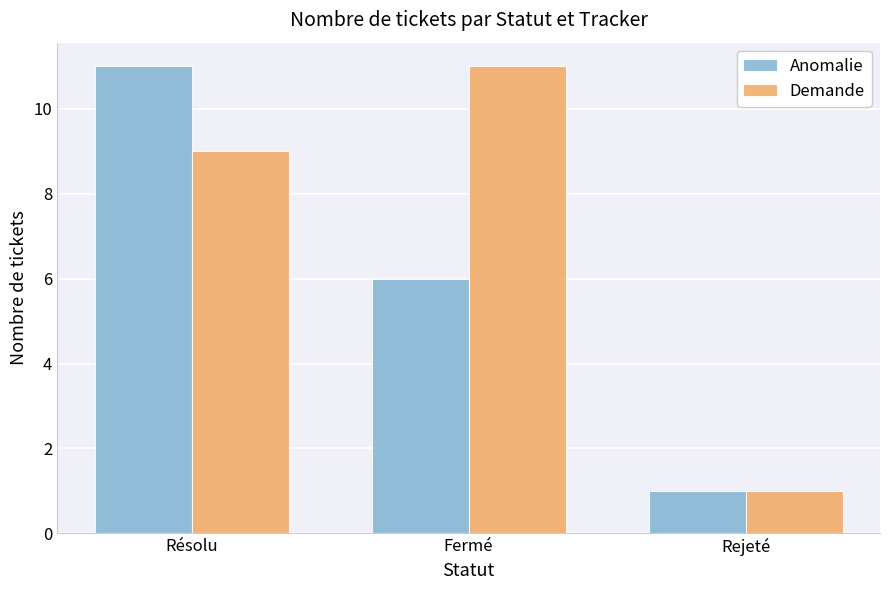

Count the Demande values in the range 1 to 11.

3